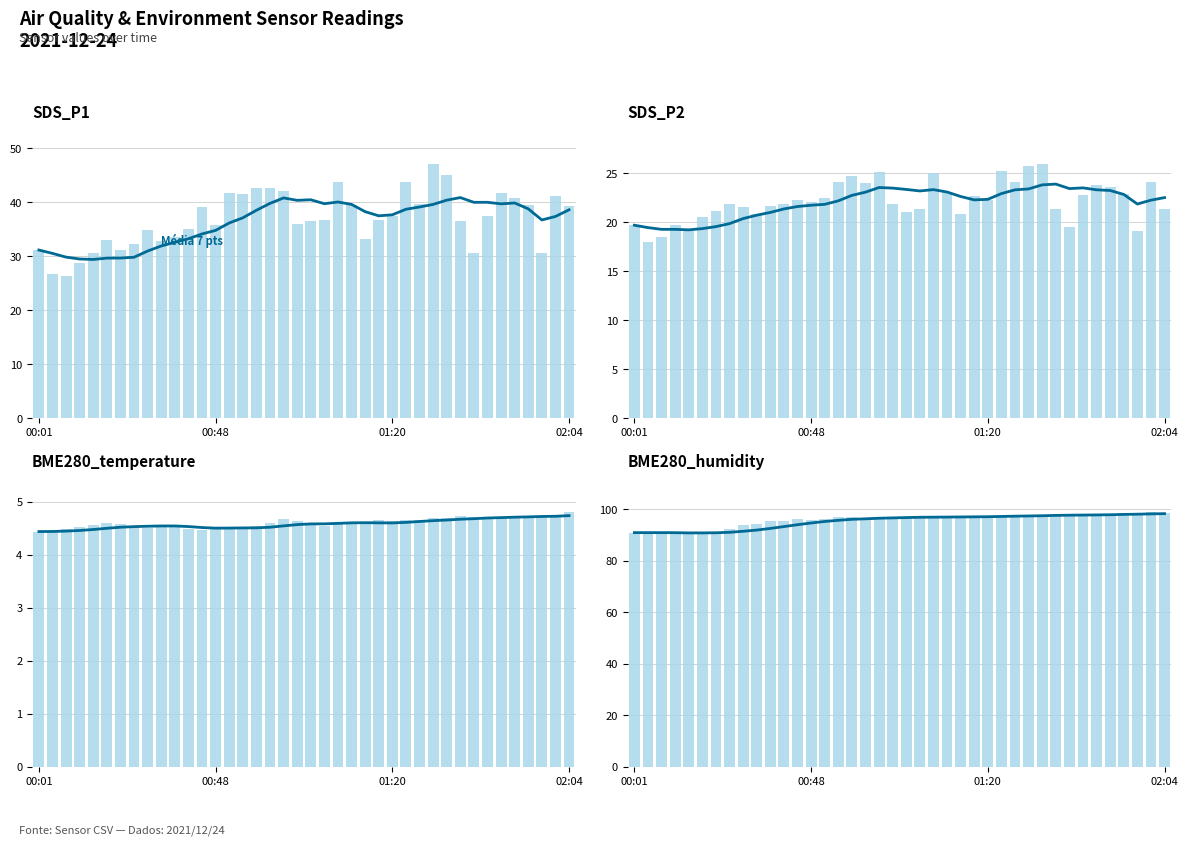

How many groups of bars are there?

40